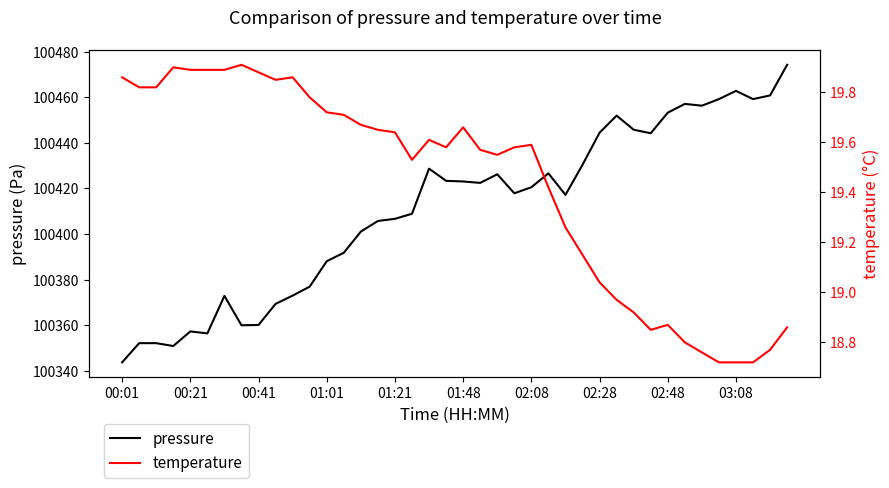

The value of pressure at 00:21 is 172046.8. True or false?

False